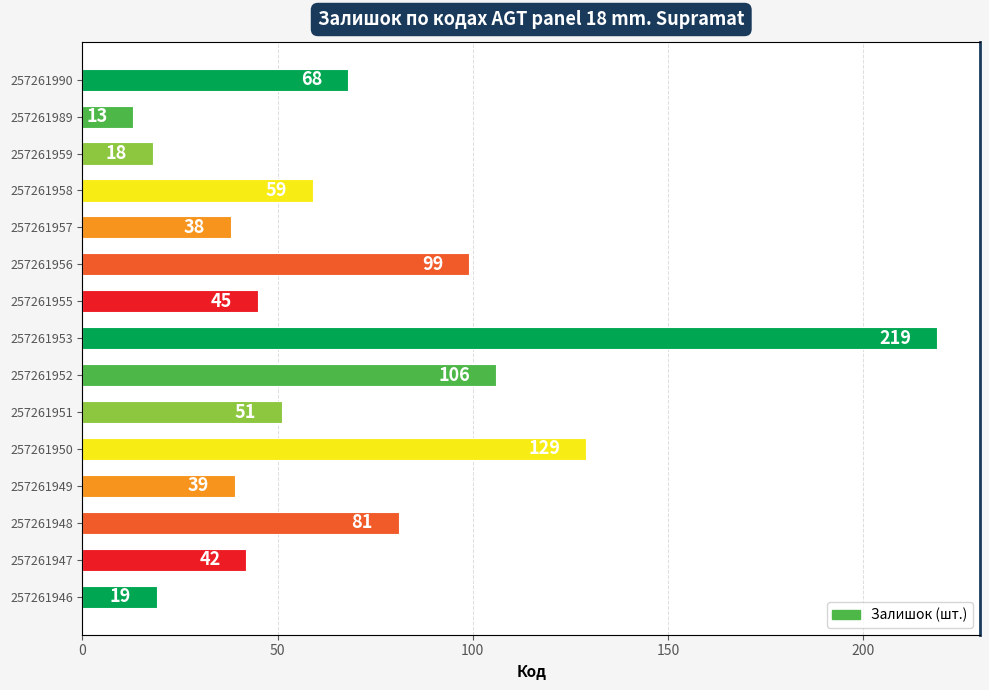

How many data points does each series have?

15